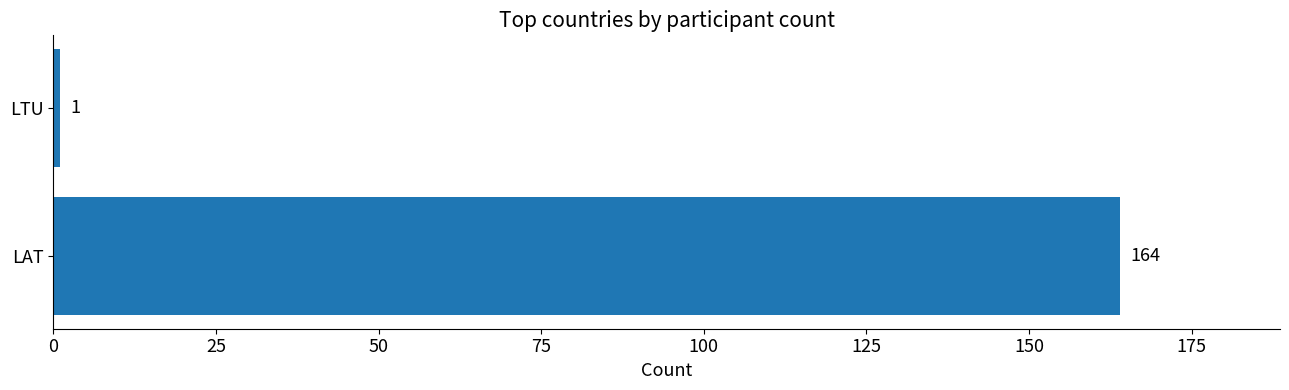

Which label corresponds to the smallest value in the chart?

LTU